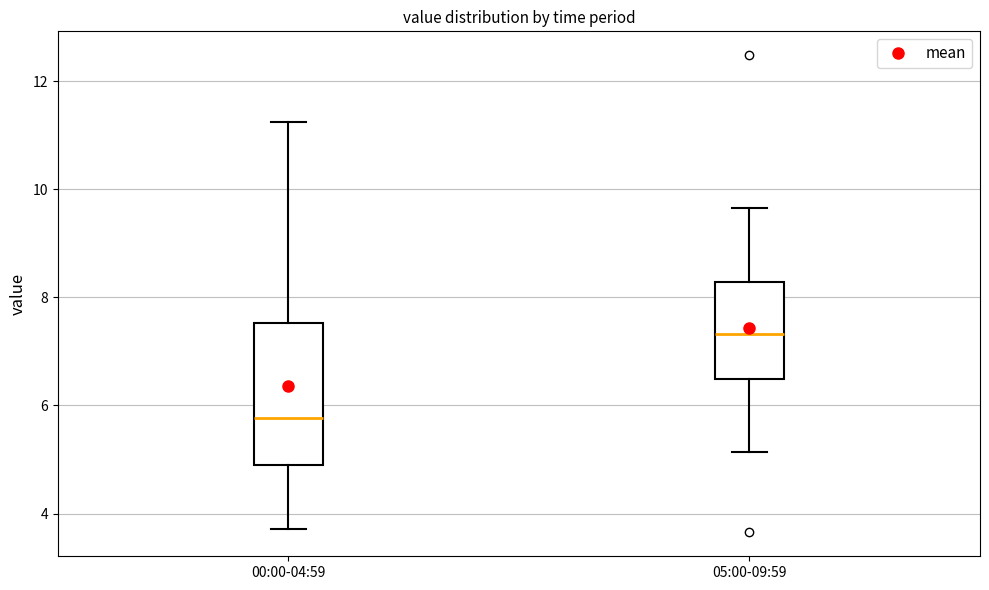

Where is the upper edge of the box for 00:00-04:59 on the y-axis? The values are not printed on the chart, so give them approximately, as read against the axis.

7.6